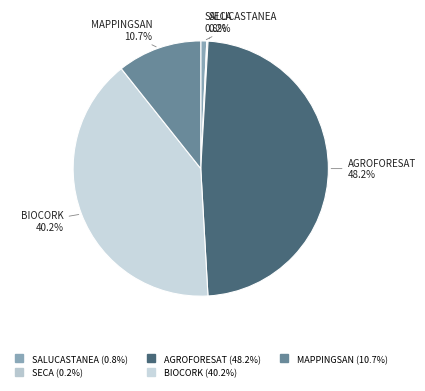

What percentage is NOT represented by BIOCORK?

59.8%